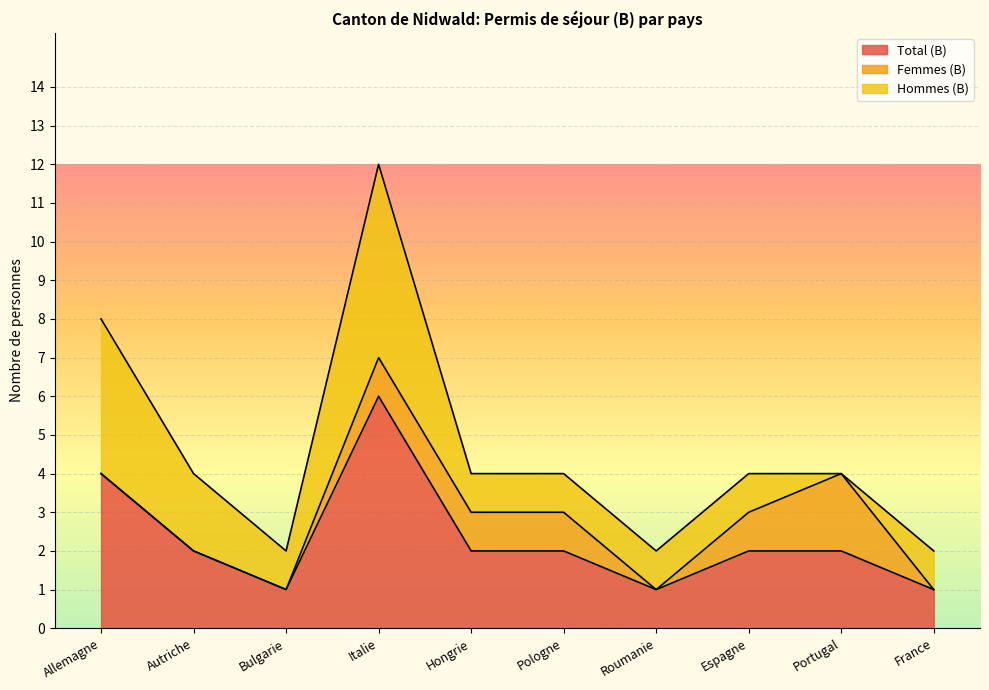

Reading left to right, transcribe all the data shown in this chart.

Total (B): Allemagne=4	Autriche=2	Bulgarie=1	Italie=6	Hongrie=2	Pologne=2	Roumanie=1	Espagne=2	Portugal=2	France=1
Femmes (B): Allemagne=0	Autriche=0	Bulgarie=0	Italie=1	Hongrie=1	Pologne=1	Roumanie=0	Espagne=1	Portugal=2	France=0
Hommes (B): Allemagne=4	Autriche=2	Bulgarie=1	Italie=5	Hongrie=1	Pologne=1	Roumanie=1	Espagne=1	Portugal=0	France=1